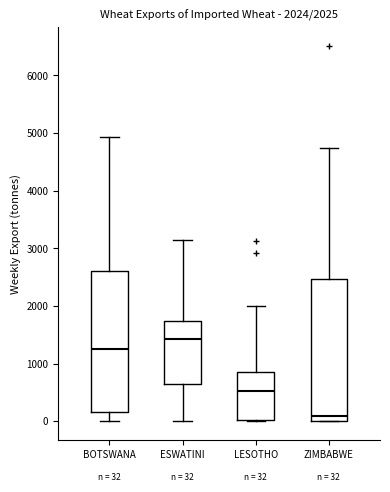

Which box's median line is the lowest?

ZIMBABWE